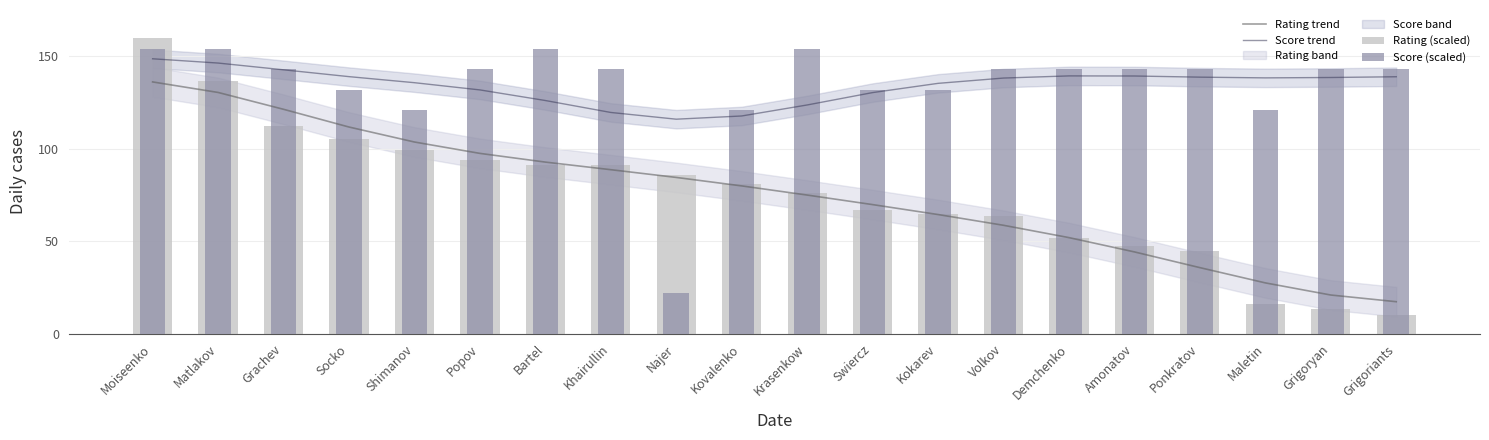

Is the value of Score (scaled) at Volkov greater than the value of Rating (scaled) at Krasenkow?

Yes